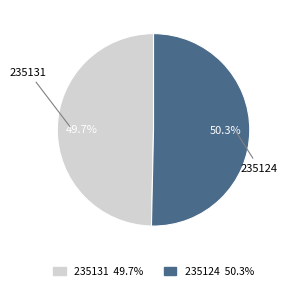

How many segments does this pie chart have?

2